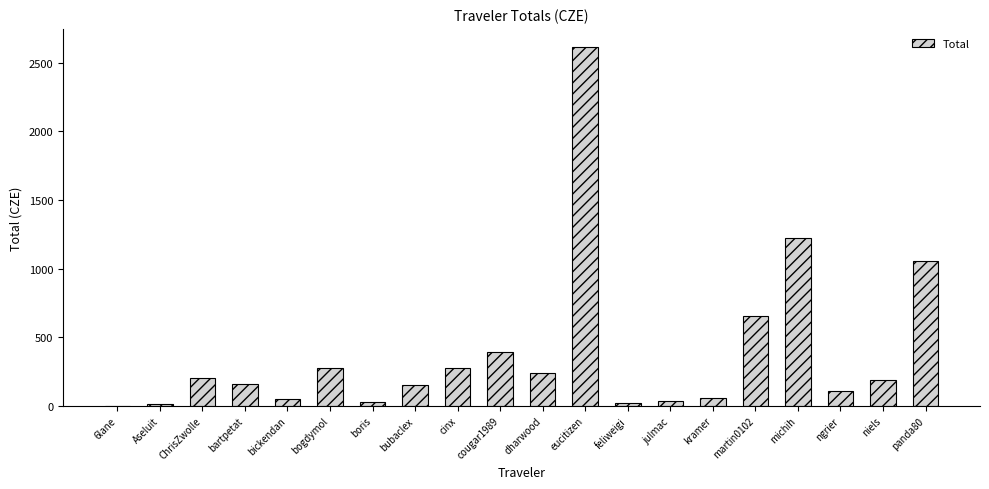

At which label is the value closest to 1309?

michih